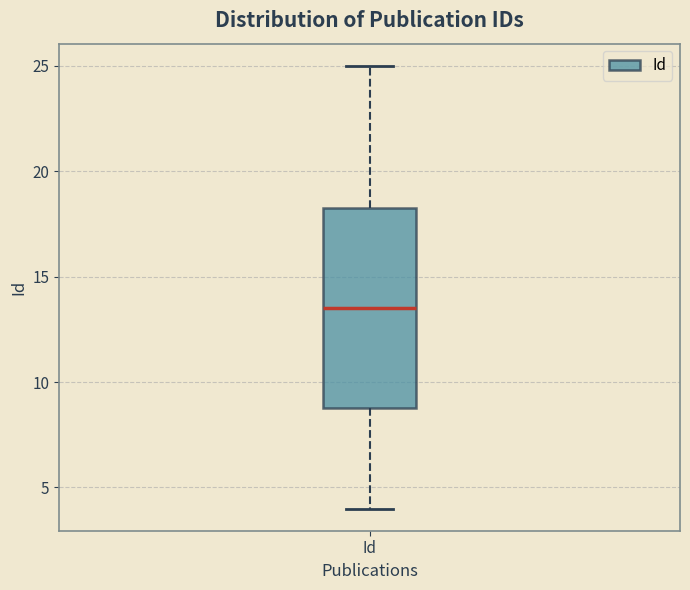

Read this box plot against the y-axis: the position of the median line, the range covered by the box, and the ends of both whiskers. The values are not printed on the chart, so give them approximately, as read against the axis.

median 13.5, box 9.0 to 18.5, whiskers 4.0 to 25.0